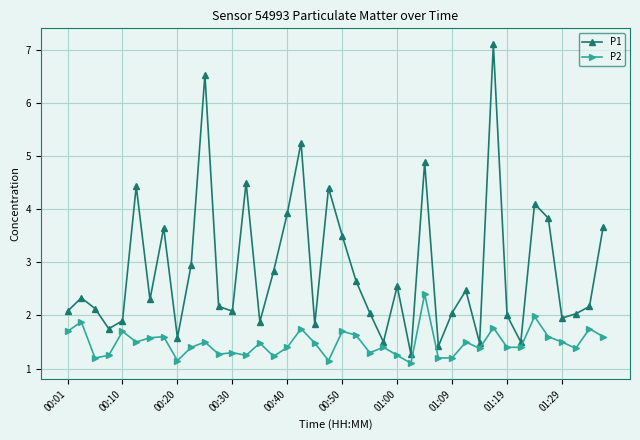

True or false: P1 and P2 cross at least once.

False